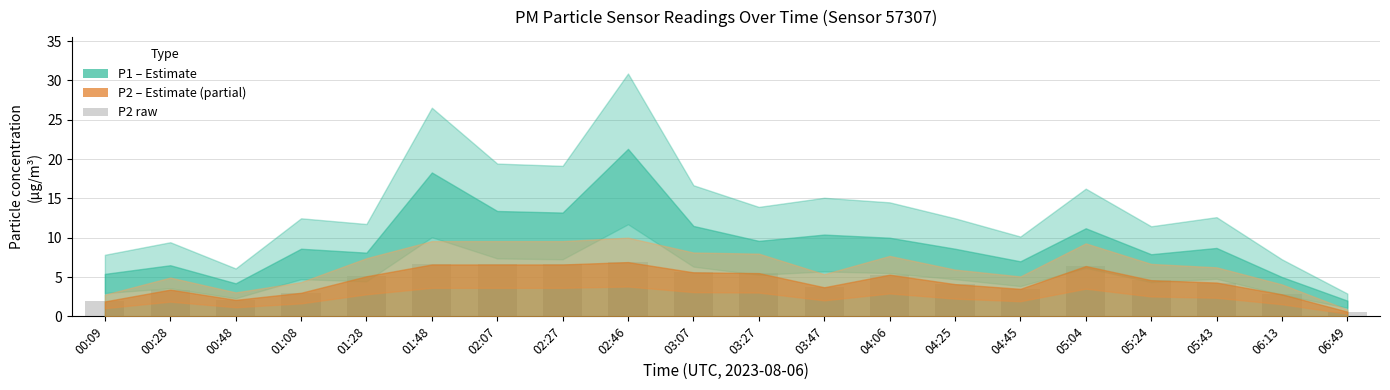

What is the change in value from 02:27 to 02:46?

+0.3